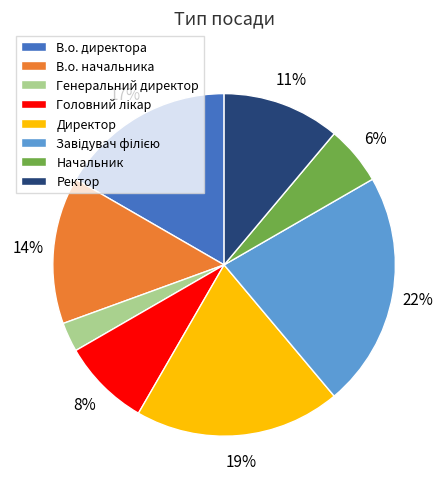

Does any single category account for the majority?

No